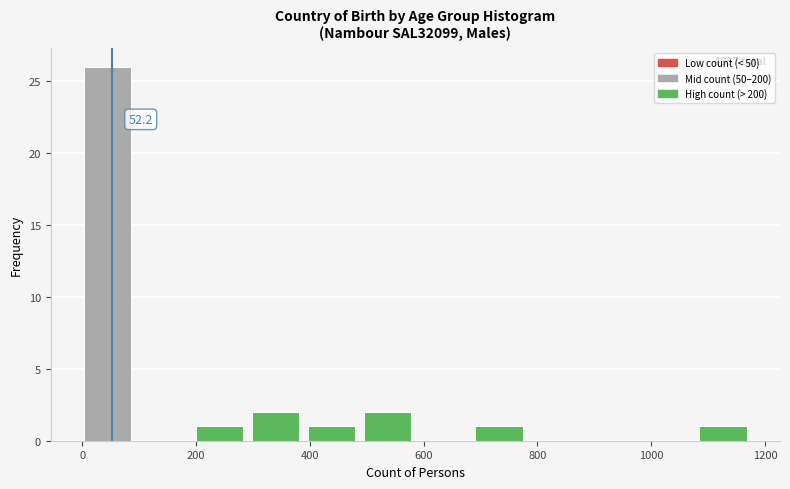

Over which range of the x-axis is the bar tallest?

0 to 100